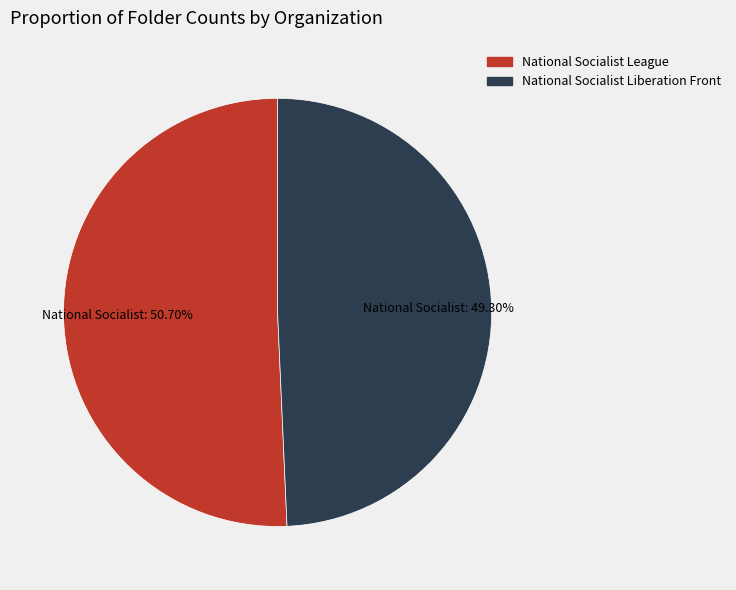

Does National Socialist League represent more than half of the total?

Yes